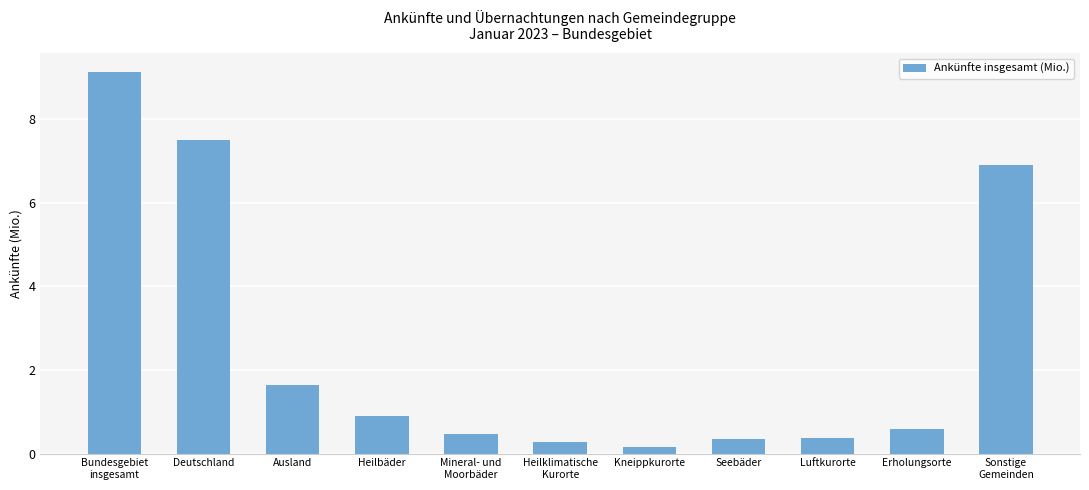

Between Heilklimatische
Kurorte and Mineral- und
Moorbäder, which is larger?

Mineral- und
Moorbäder